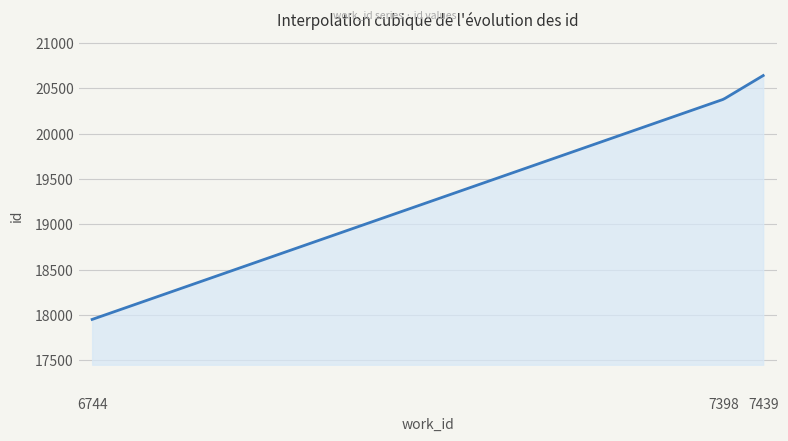

What is the sum of all values?

5774011.1